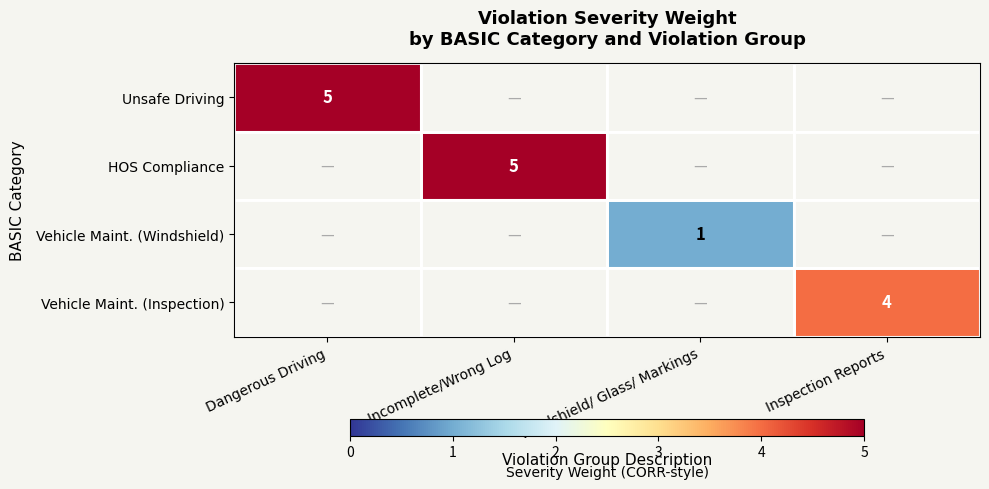

How many distinct data groups are displayed?

4